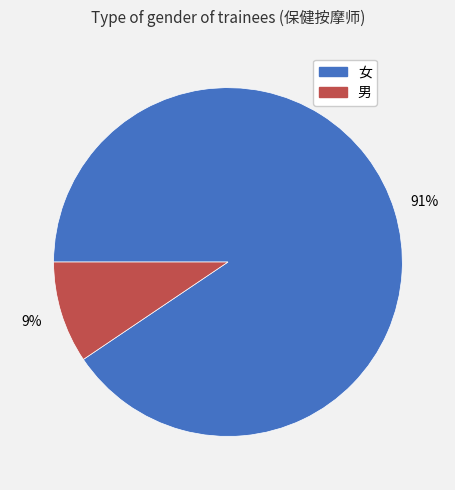

The 男 slice represents 9% of the pie. True or false?

True